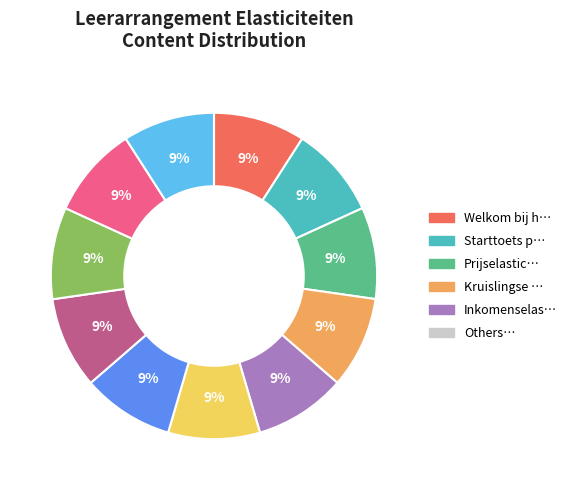

Does any single category account for the majority?

No